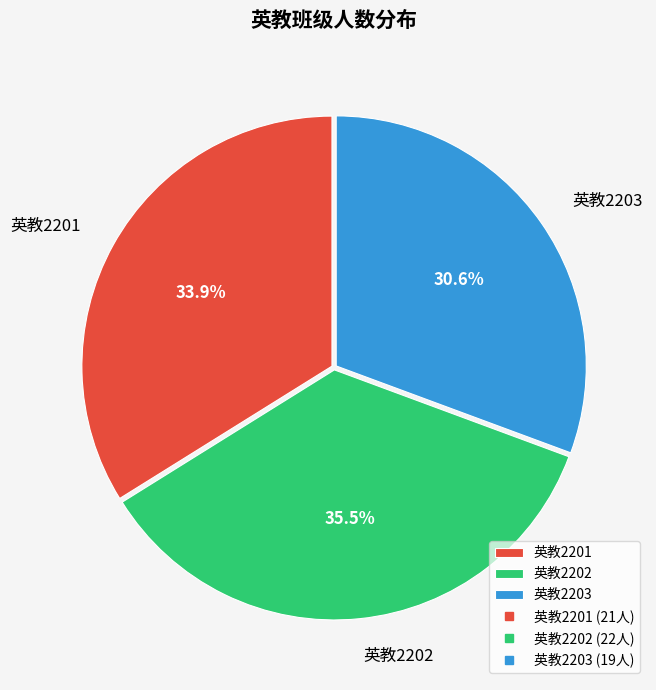

Which slice is the largest?

英教2202